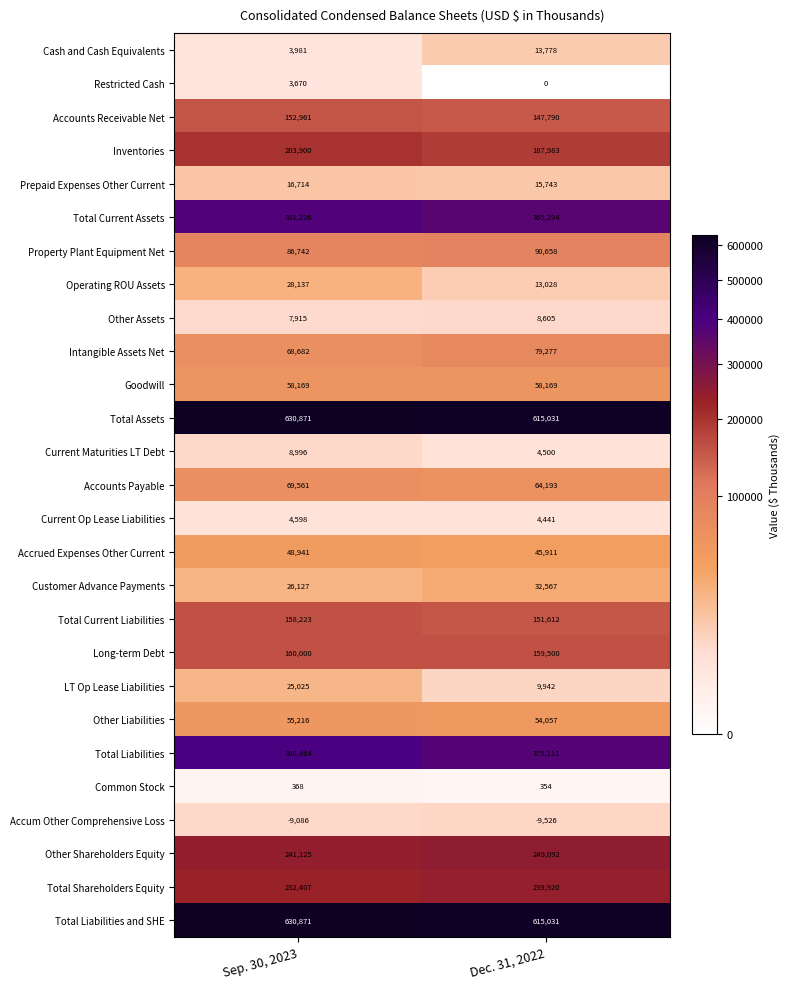

Is it true that Common Stock equals 135 at Sep. 30, 2023?

False